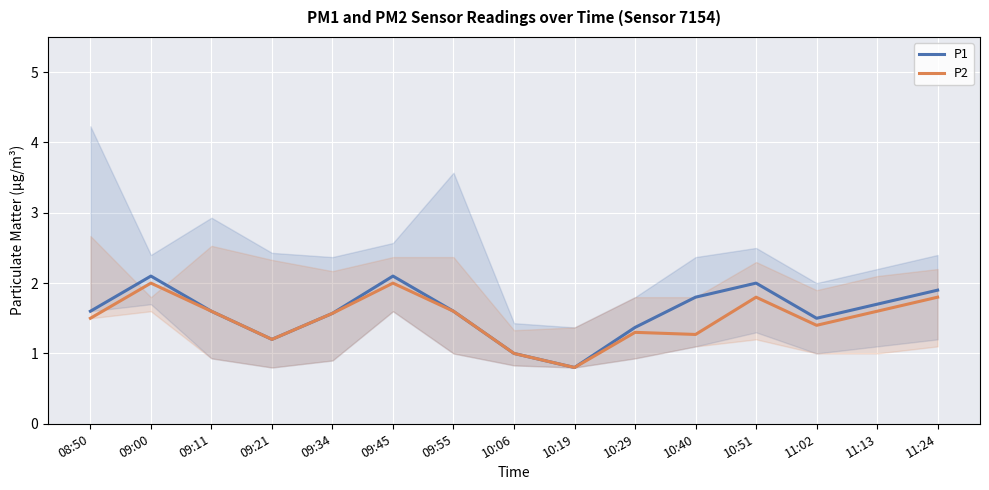

Between 10:29 and 10:51, which series saw the biggest shift?

P1